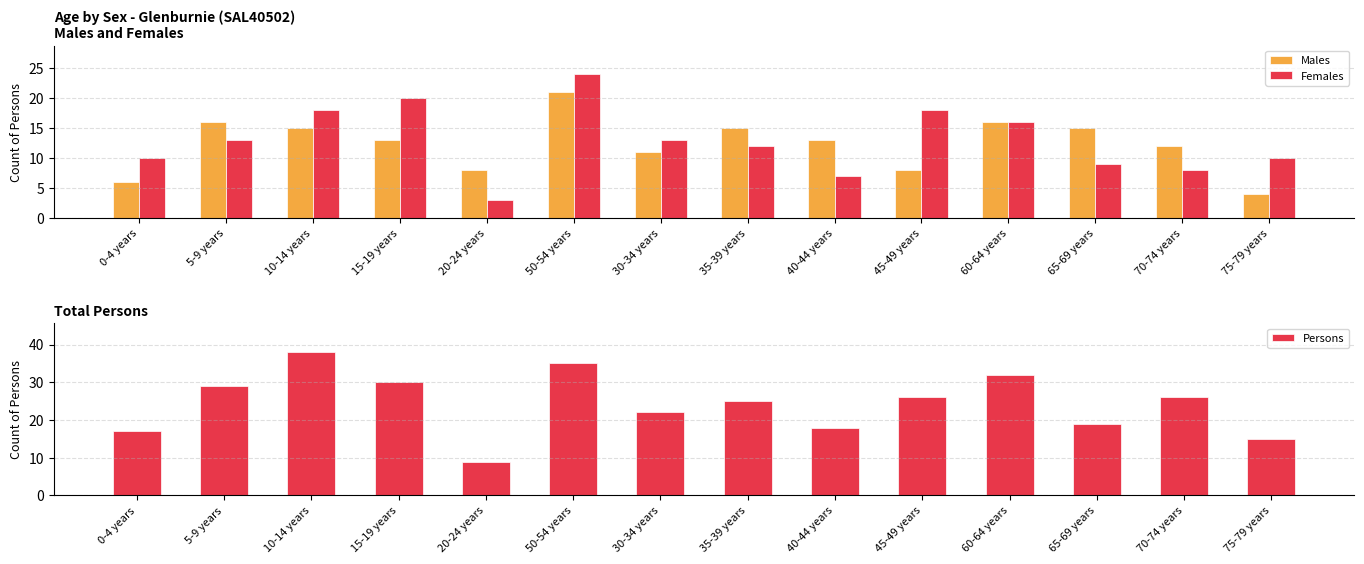

Are the bars horizontal?

No